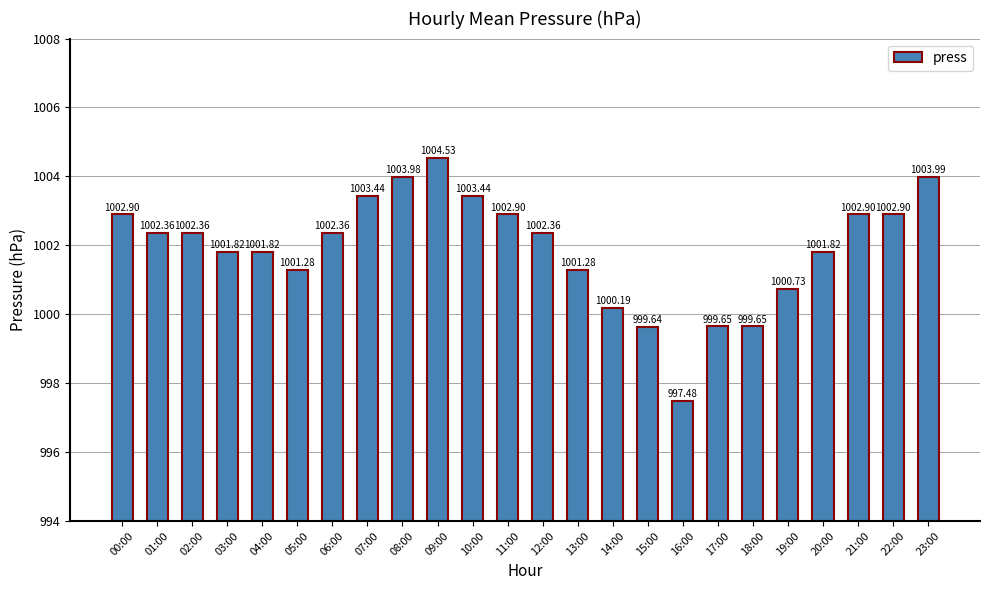

What is the sum of the values at 12:00 and 16:00?

1999.8